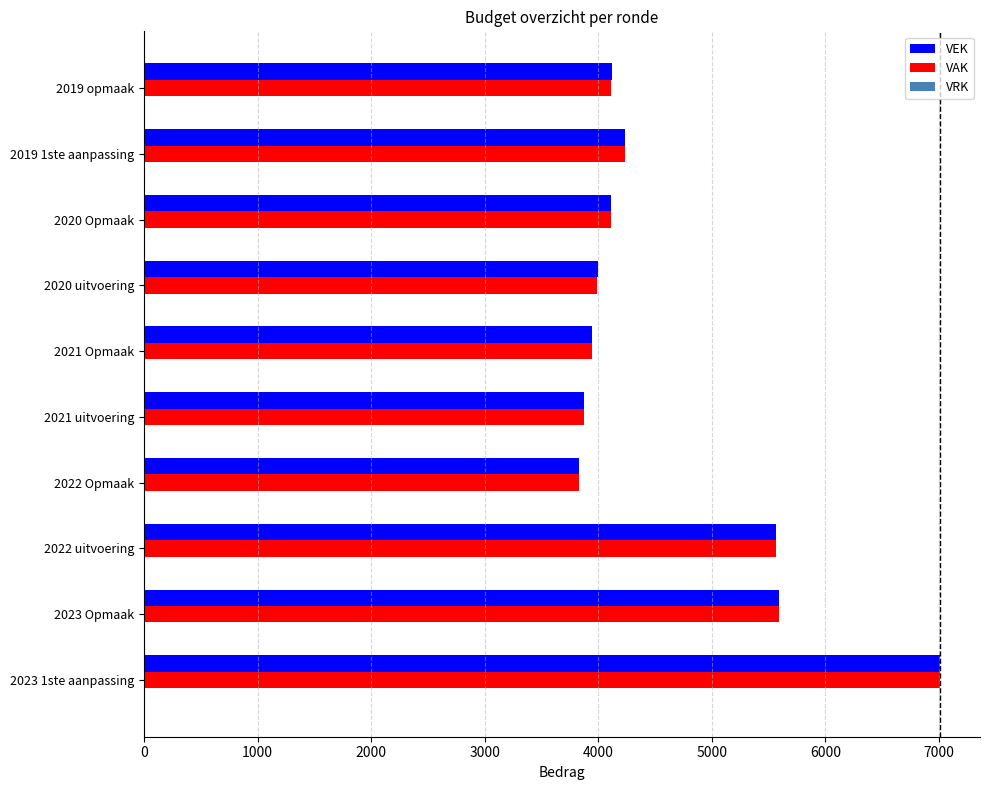

What is the average value of the VAK series?

4626